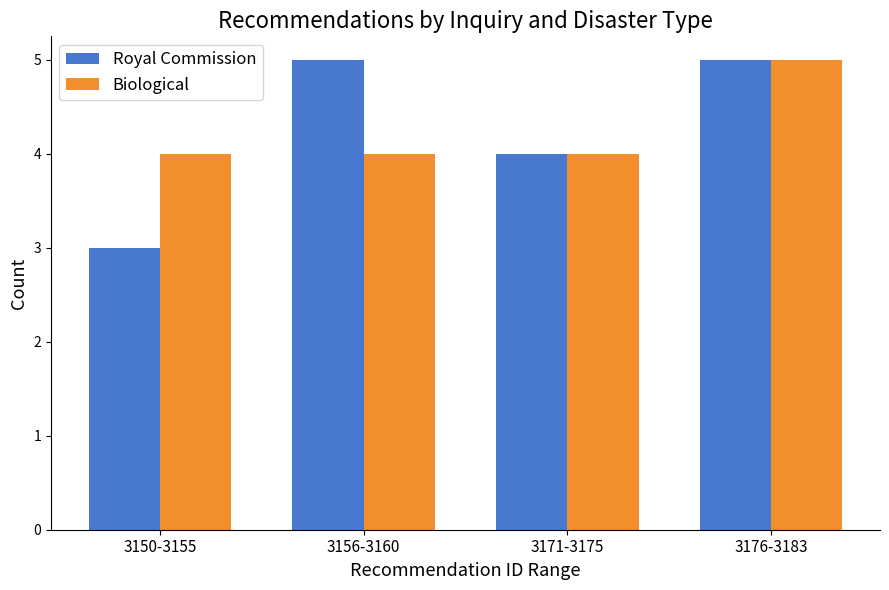

How many groups of bars are there?

4